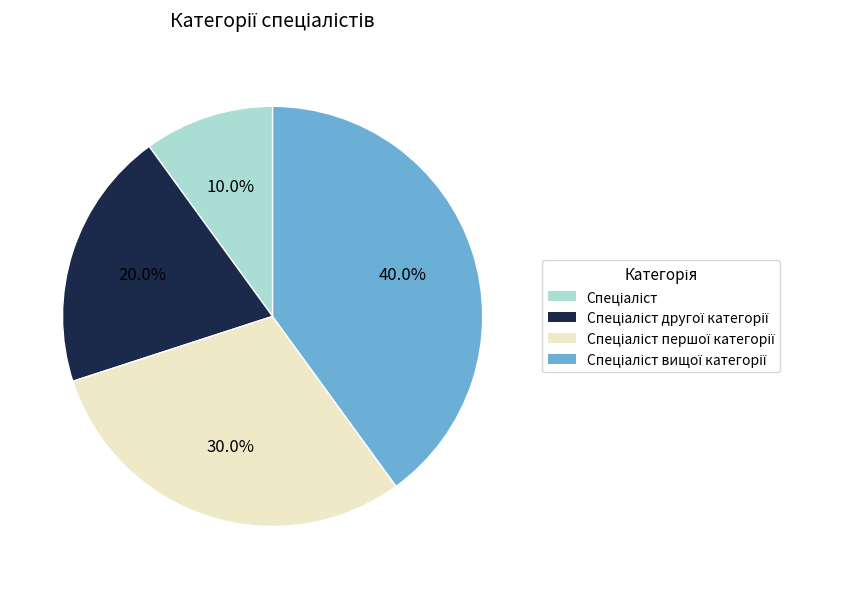

How many slices are in this pie chart?

4